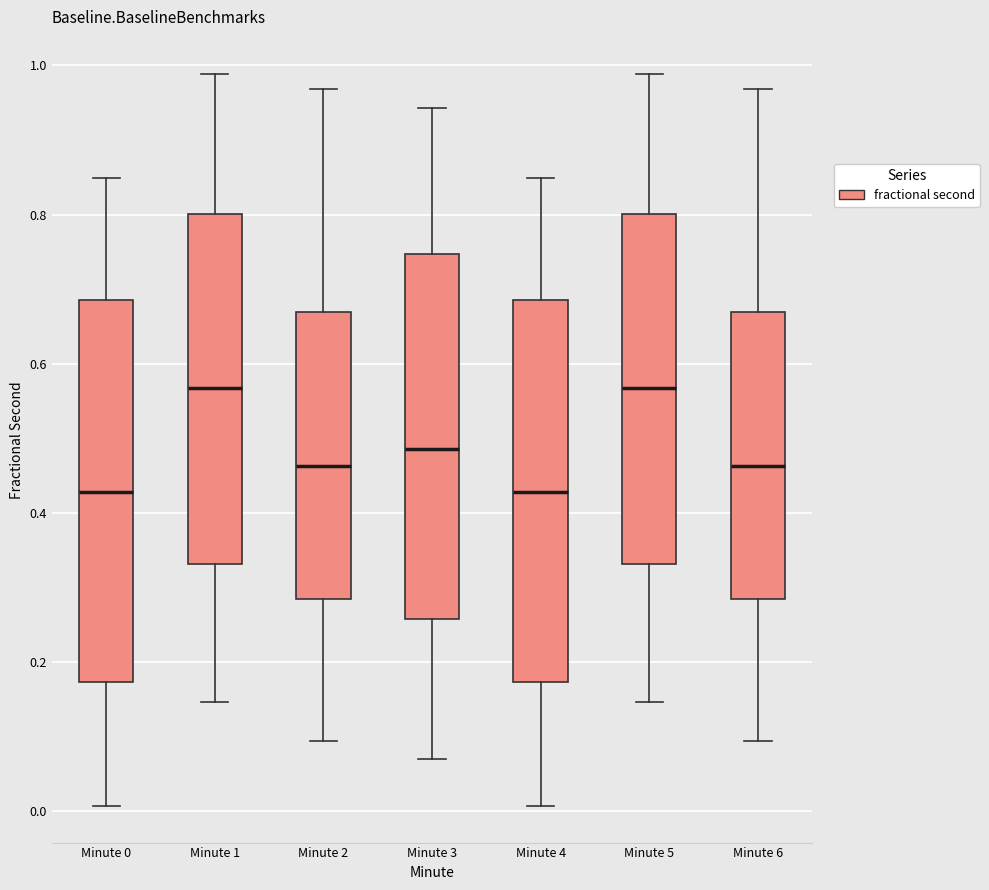

Where does the lower whisker of the box for Minute 6 end on the y-axis? The values are not printed on the chart, so give them approximately, as read against the axis.

0.10